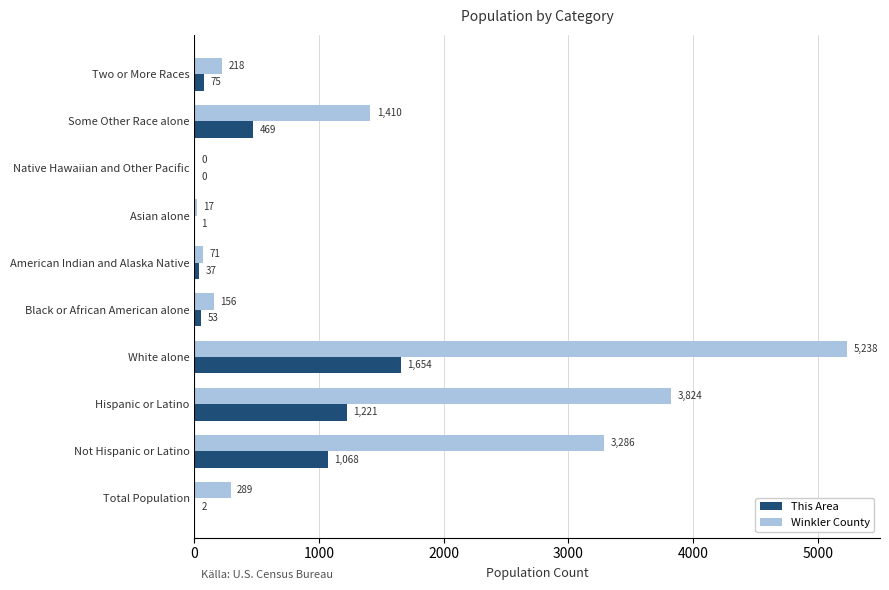

The value of Winkler County at Black or African American alone is 156. True or false?

True